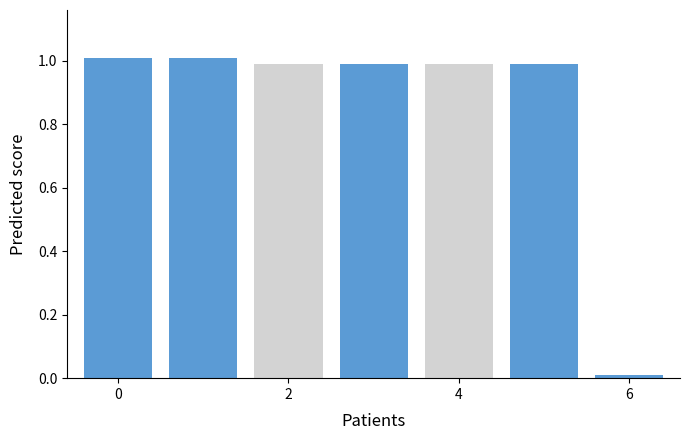

What is the change in value from 4 to 6?

-1.0